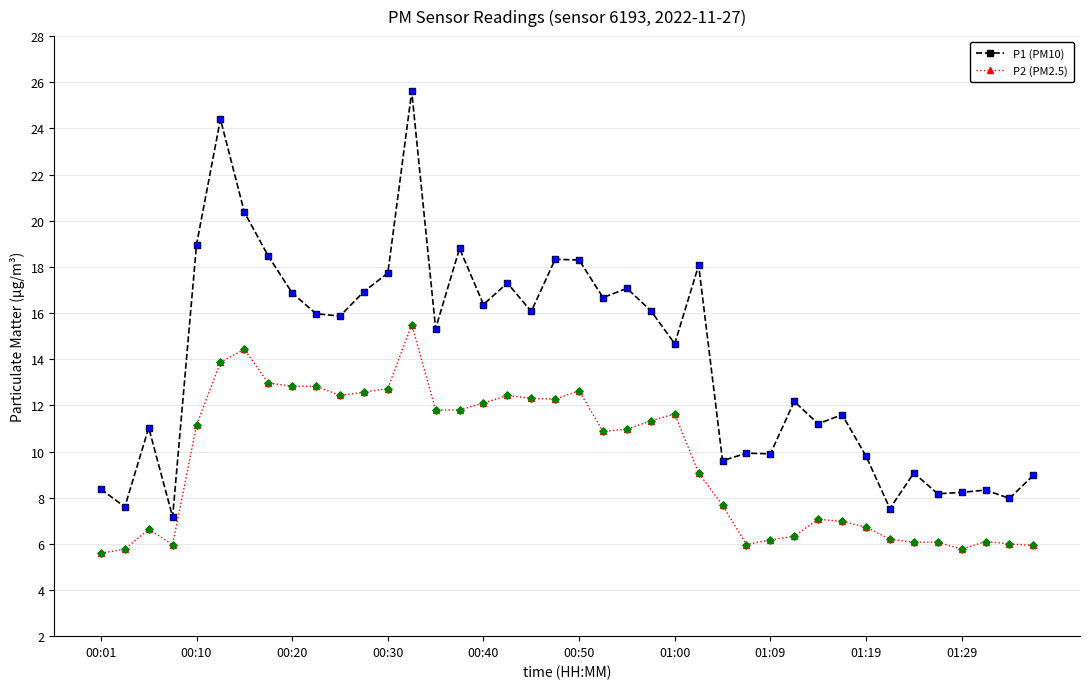

Which series has the largest range (max minus min)?

P1 (PM10)